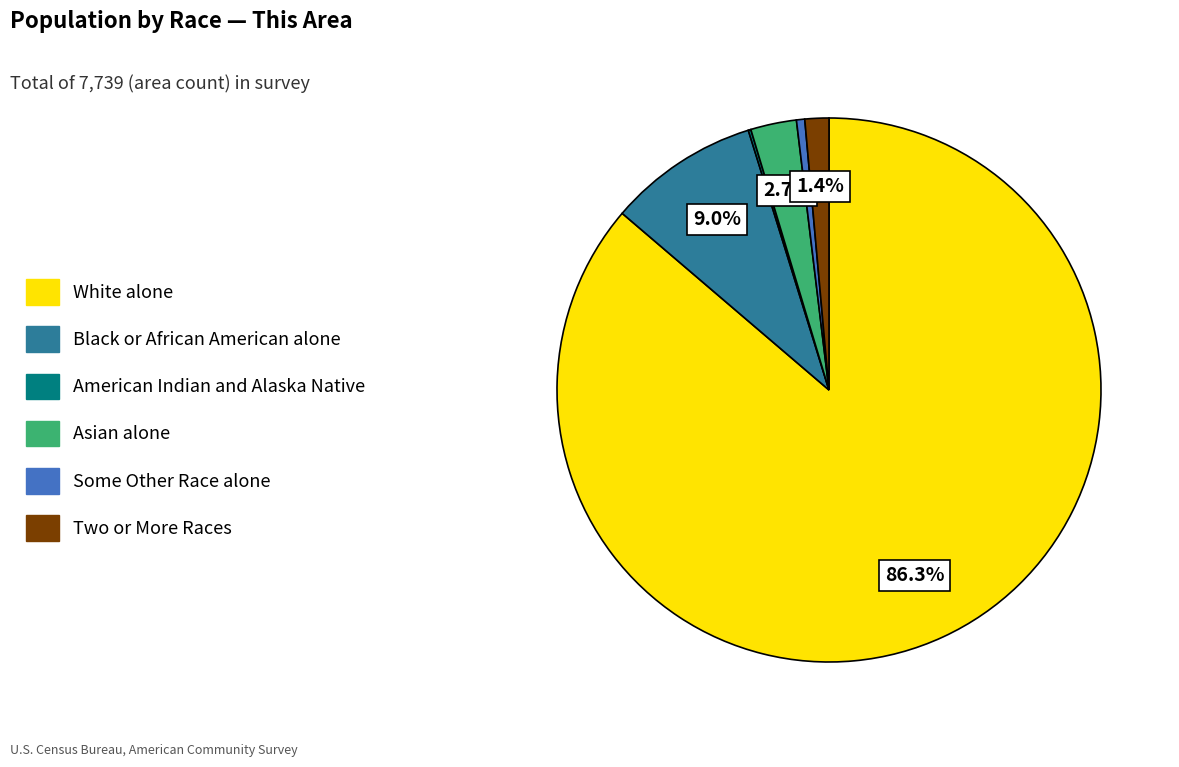

Is White alone the majority of the pie?

Yes